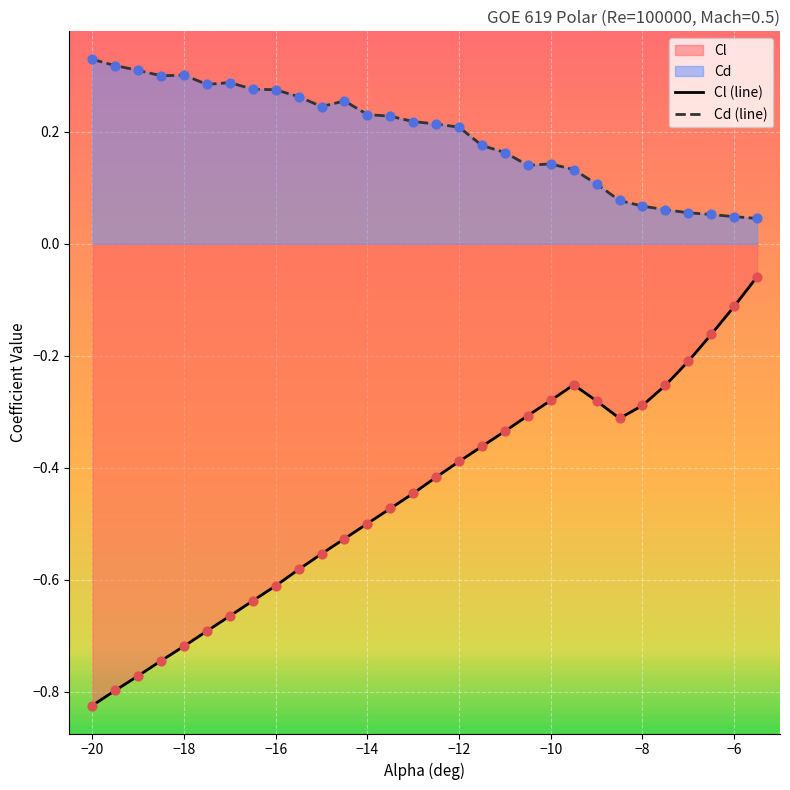

Is the value of Cl (line) at −10 greater than the value of Cd (line) at −10?

No